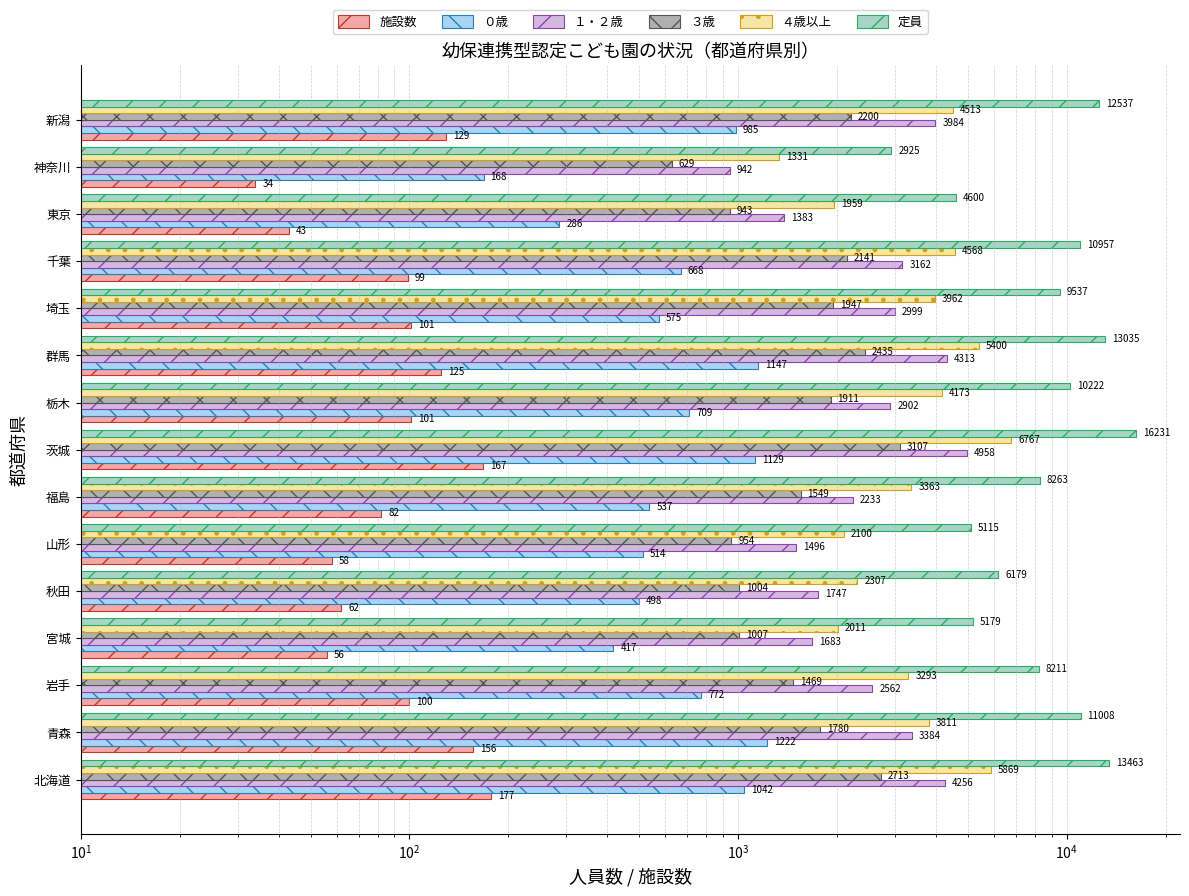

Is it true that １・２歳 equals 682 at 千葉?

False